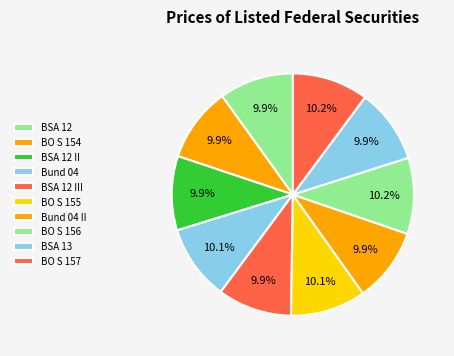

Rank the categories by value from lowest to highest.

Bund 04 II, BSA 12 III, BSA 12 II, BSA 12, BSA 13, BO S 154, Bund 04, BO S 155, BO S 156, BO S 157